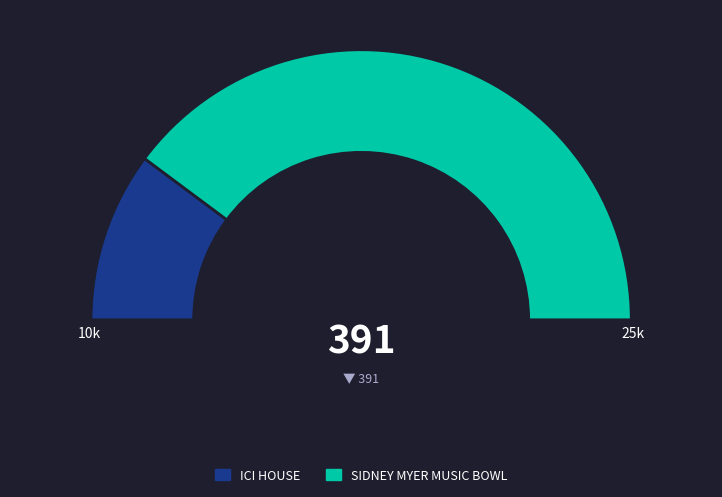

Is SIDNEY MYER MUSIC BOWL the majority of the pie?

Yes